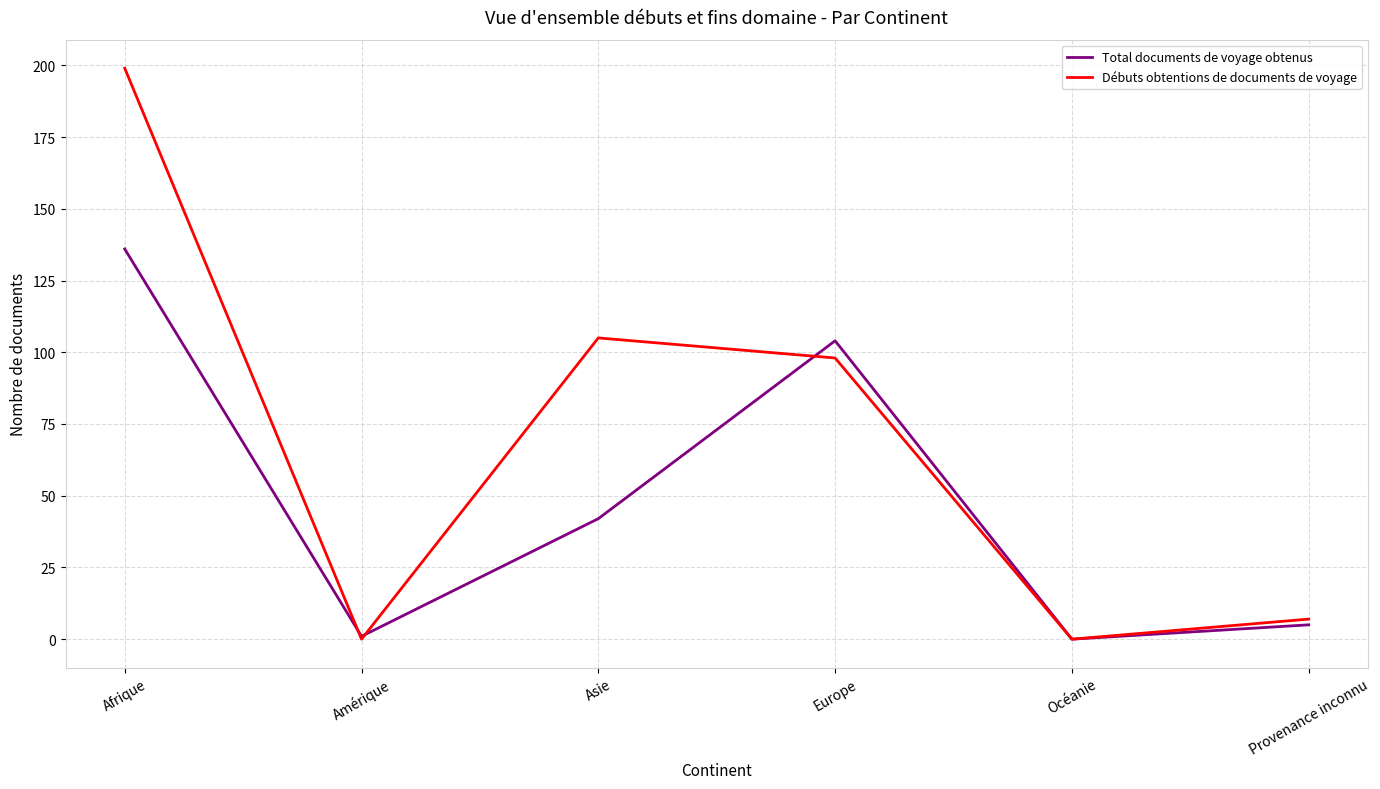

Between Afrique and Amérique, which series saw the biggest shift?

Débuts obtentions de documents de voyage